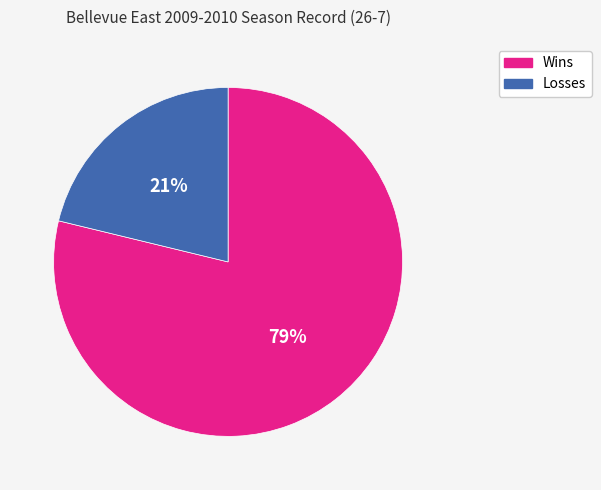

To the nearest percent, what is the combined percentage of Wins and Losses?

100%